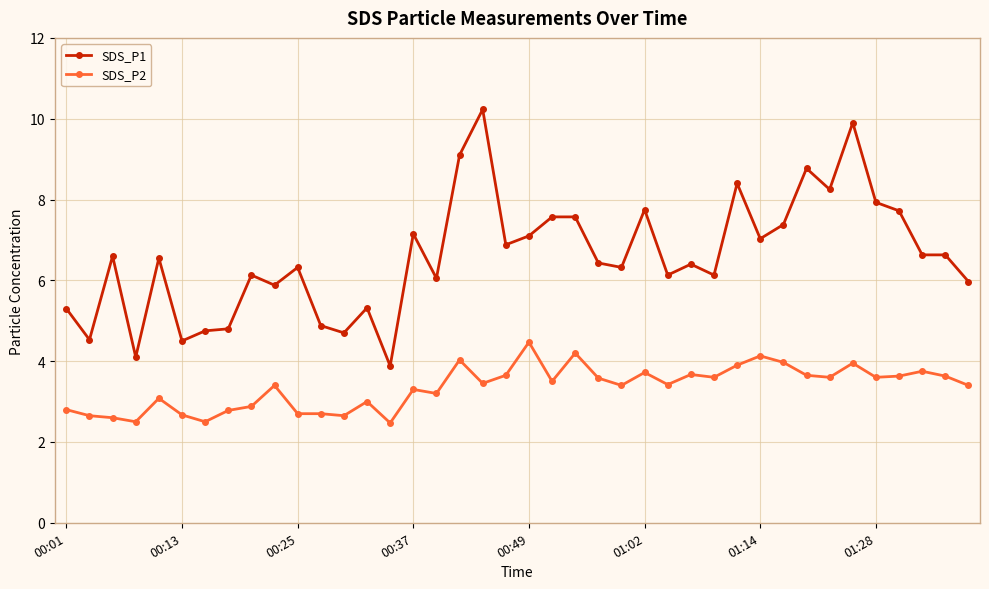

What is the minimum value for SDS_P2?

2.5